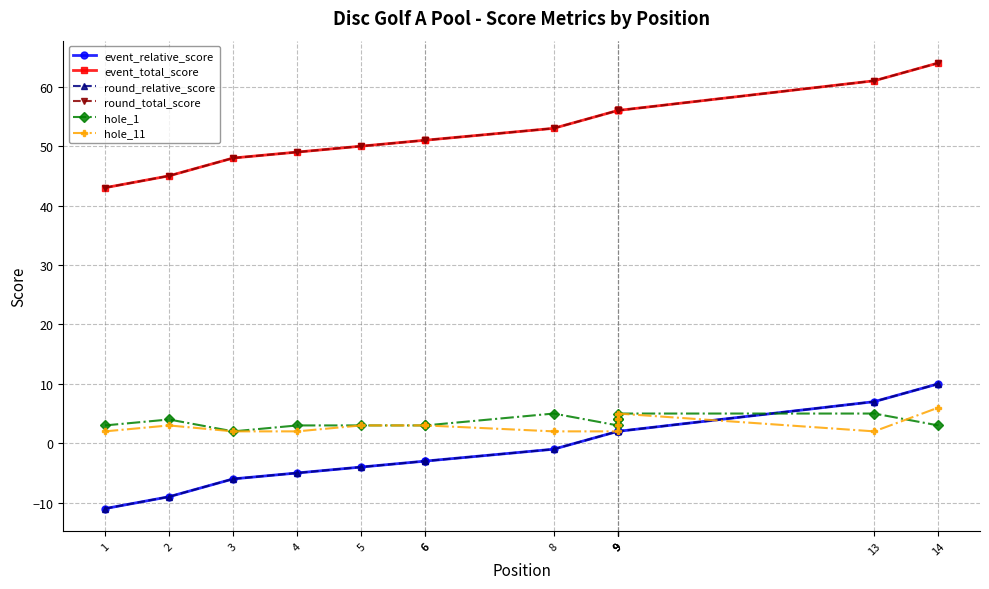

What is the approximate value of event_total_score at 3?

48